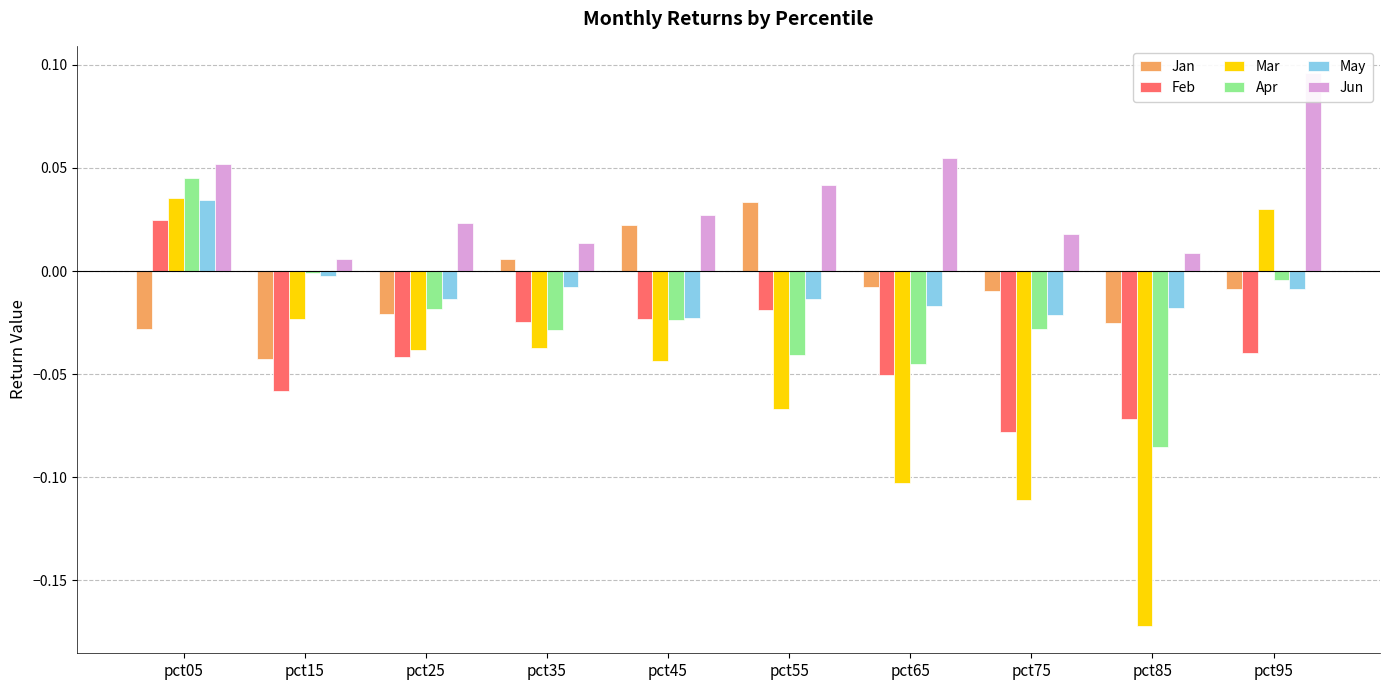

At how many categories does at least one series exceed 0?

10